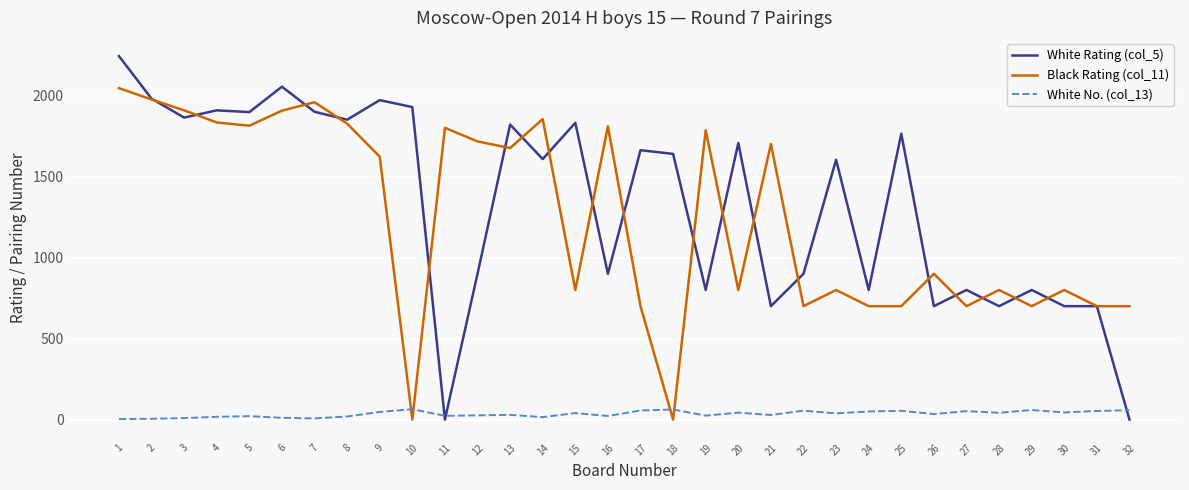

Is the value of Black Rating (col_11) at 8 greater than the value of White Rating (col_5) at 26?

Yes